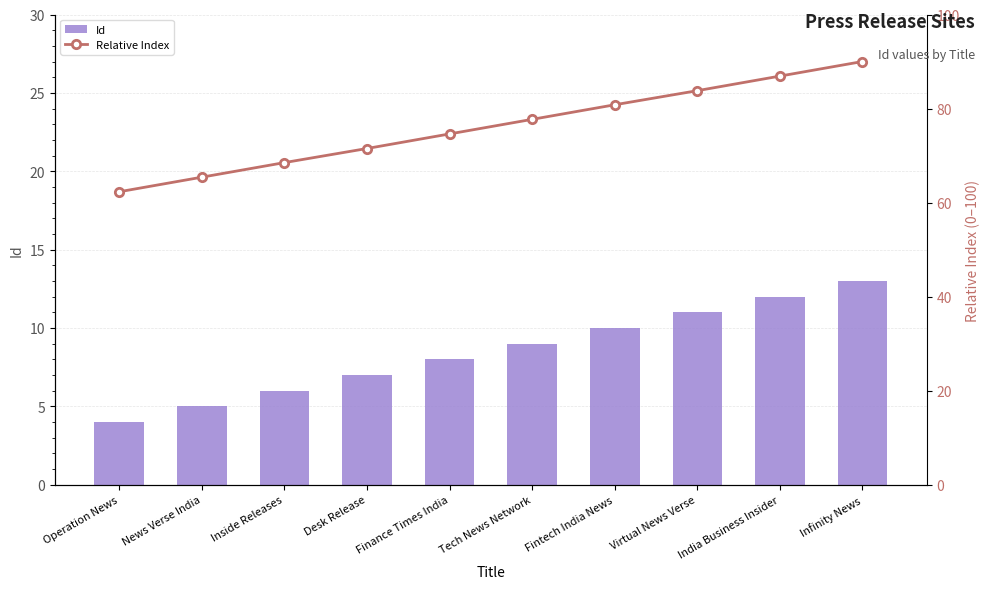

List the labels in order of Relative Index value, largest first.

Infinity News, India Business Insider, Virtual News Verse, Fintech India News, Tech News Network, Finance Times India, Desk Release, Inside Releases, News Verse India, Operation News